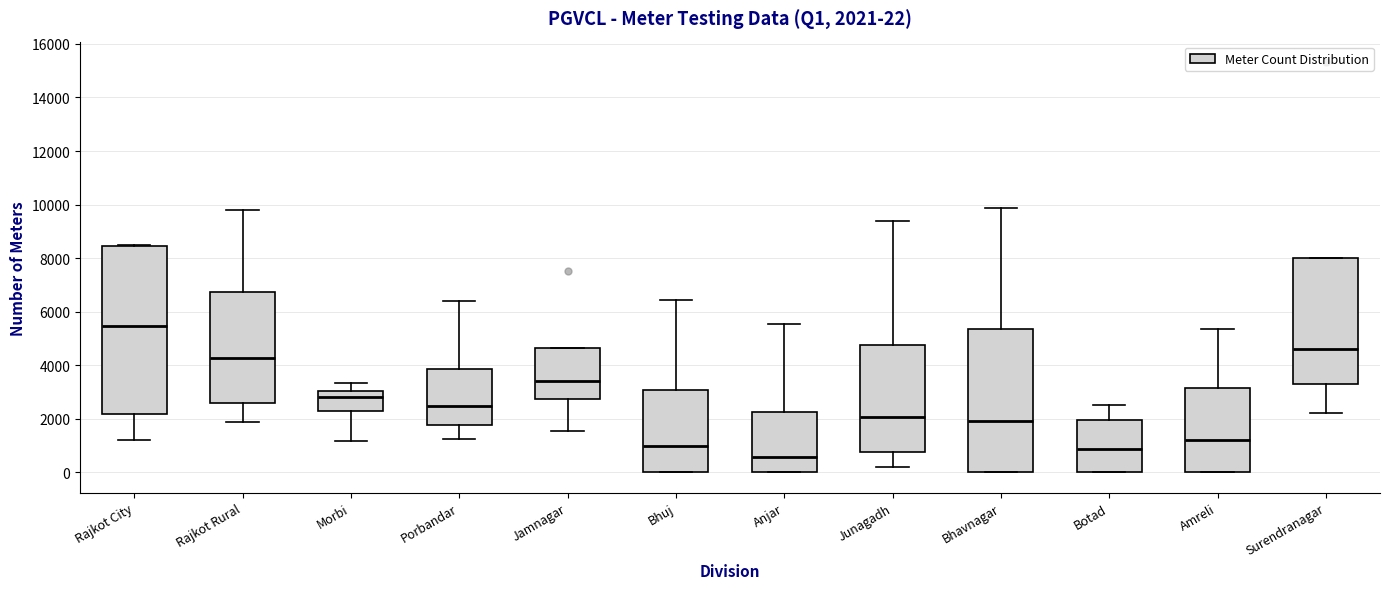

Which box is the tallest, from its lower edge to its upper edge?

Rajkot City